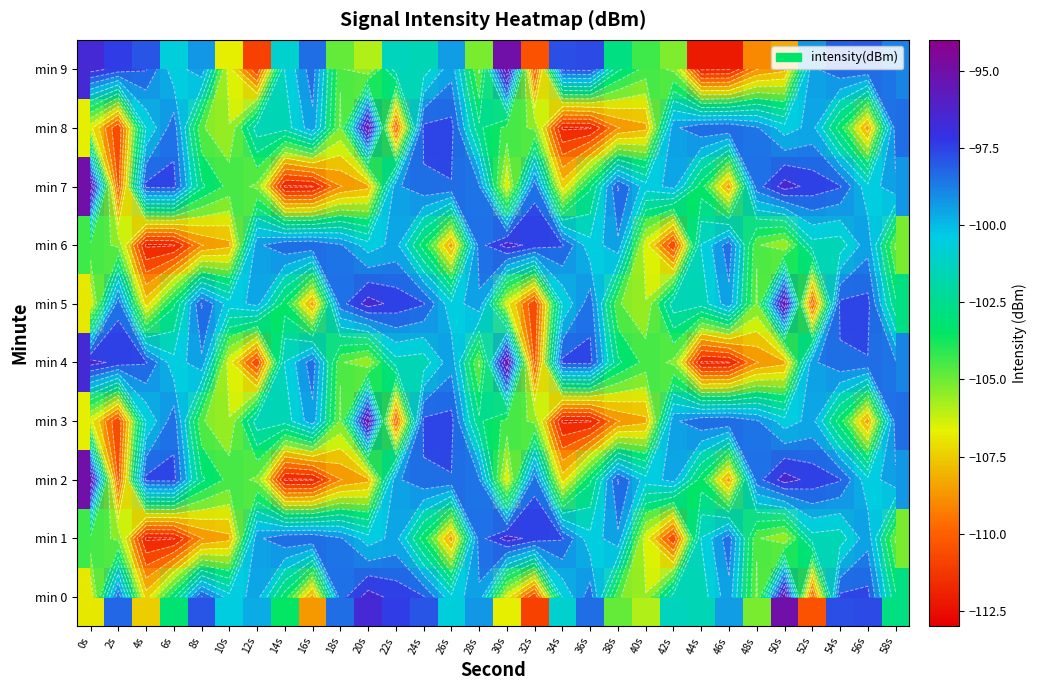

What is the maximum value for min 4?

-95.0